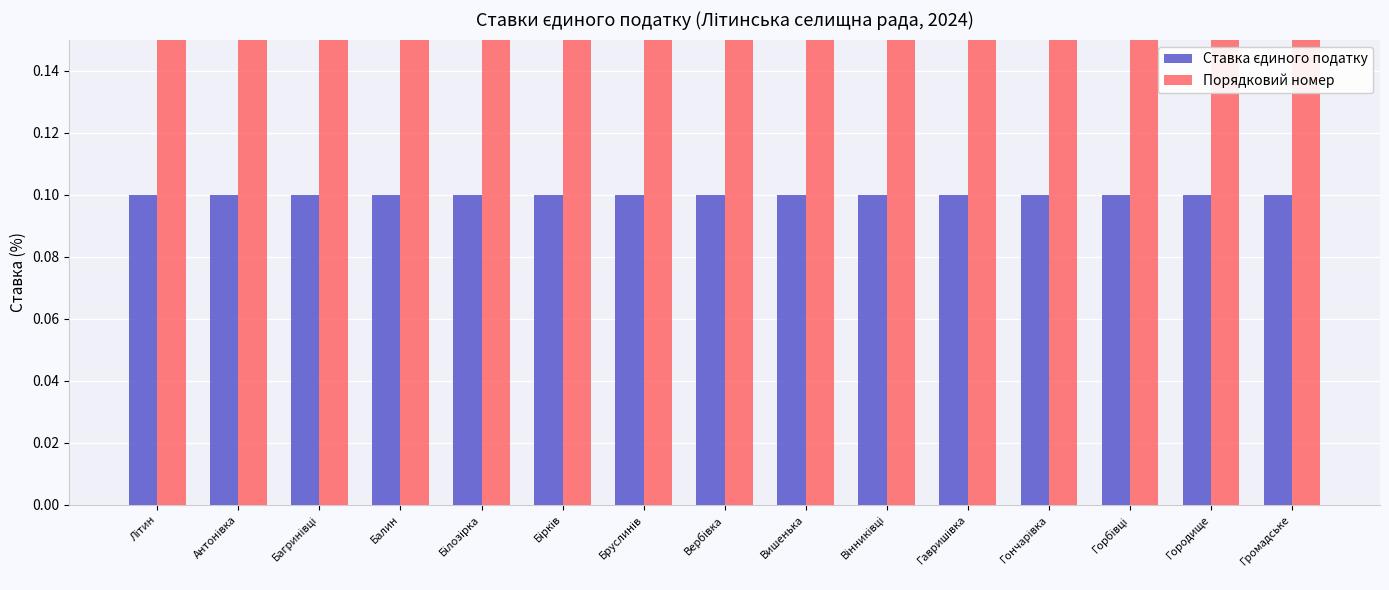

Is the value of Ставка єдиного податку at Антонівка greater than the value of Порядковий номер at Бруслинів?

No